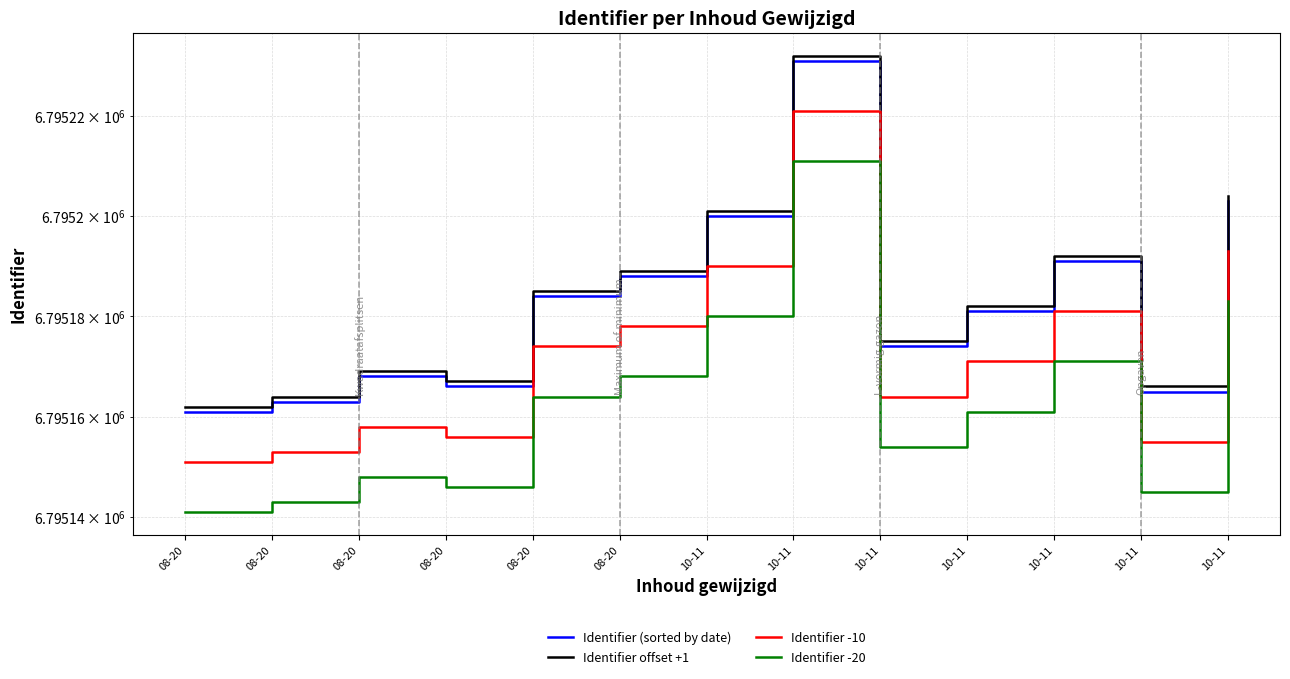

Rank the series at 10-11 from highest to lowest value.

Identifier offset +1, Identifier (sorted by date), Identifier -10, Identifier -20